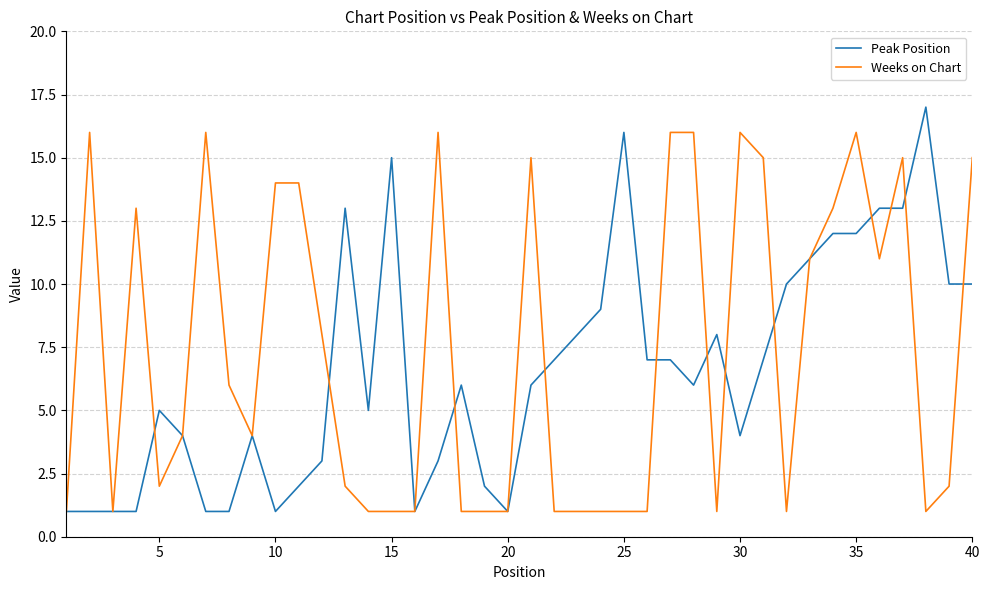

Rank the series by their maximum value, from lowest to highest.

Weeks on Chart, Peak Position